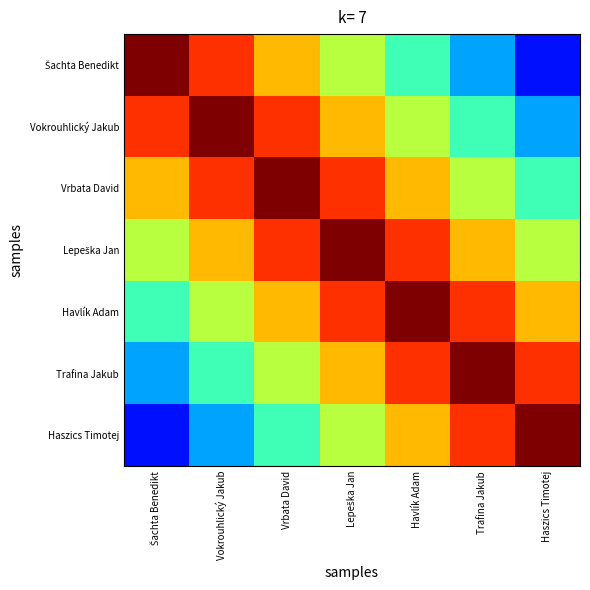

What is the total value across all series at Havlík Adam?

5.1